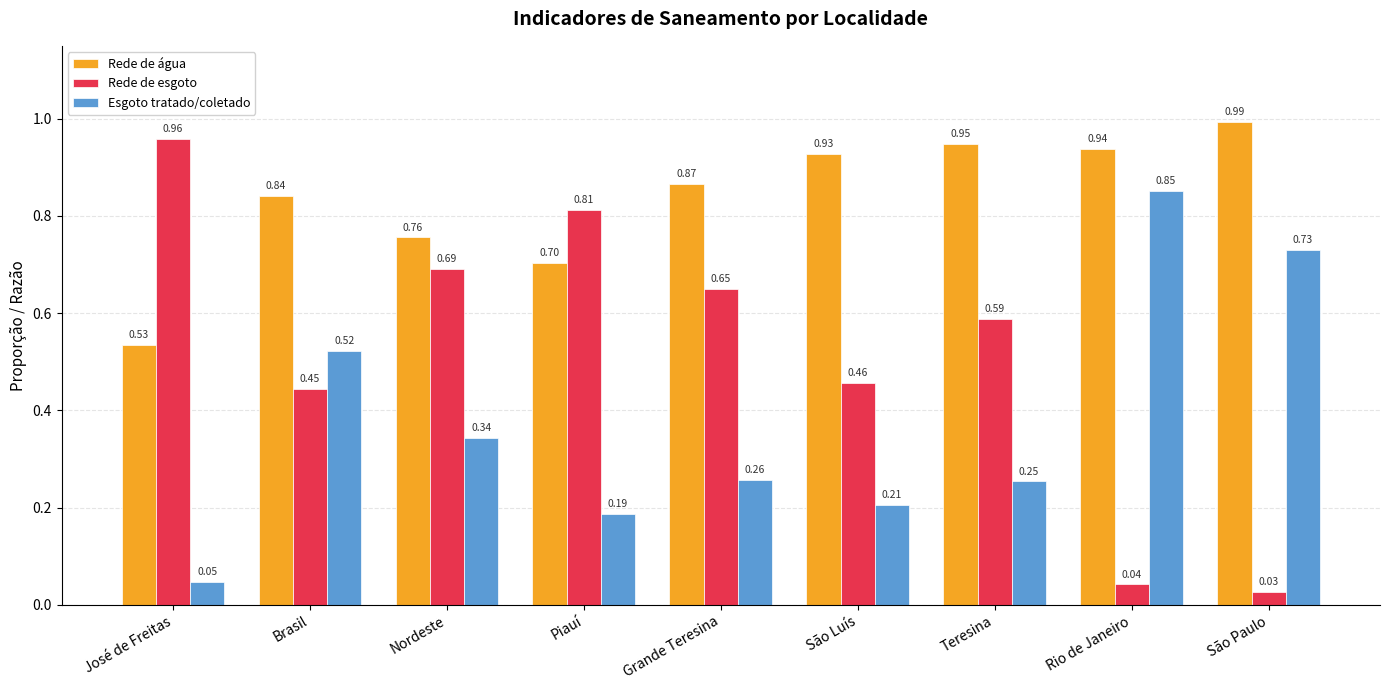

At which label is Rede de água closest to 0?

José de Freitas